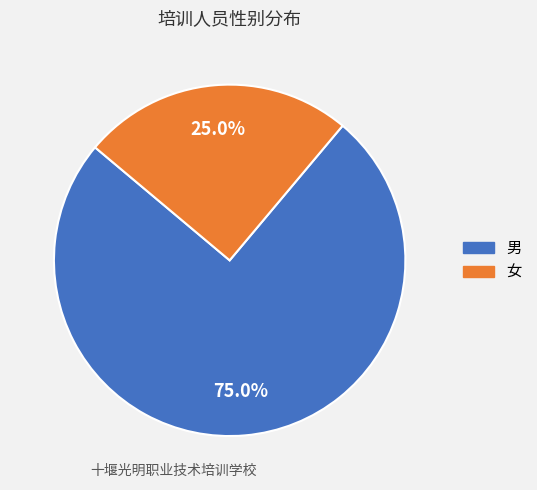

How many segments does this pie chart have?

2